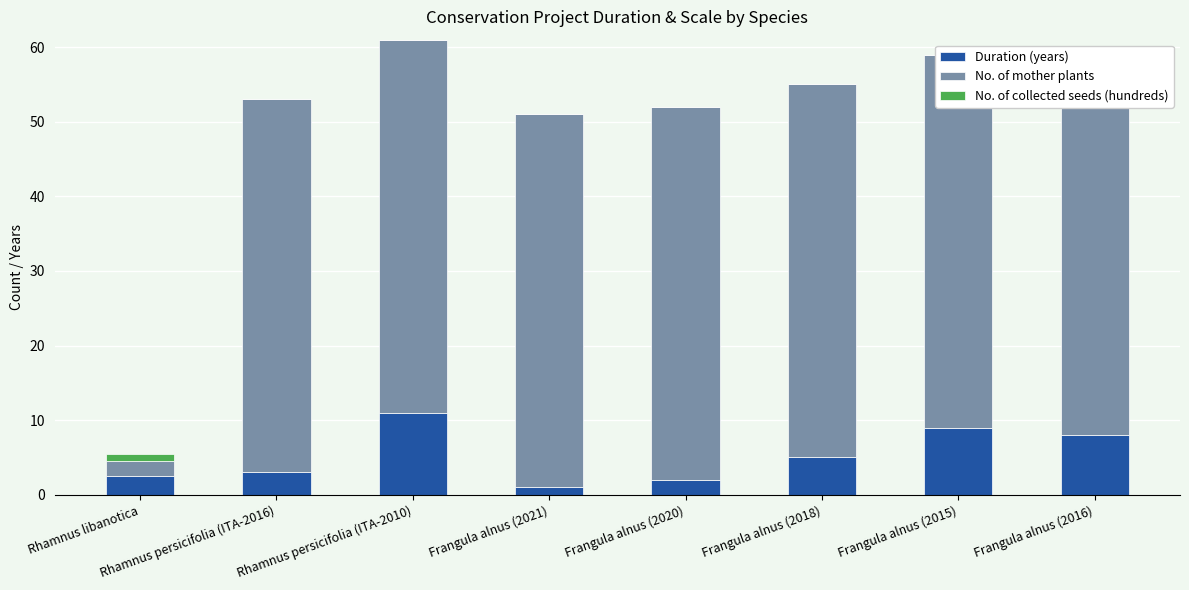

Rank the series at Frangula alnus (2018) from highest to lowest value.

No. of mother plants, Duration (years), No. of collected seeds (hundreds)